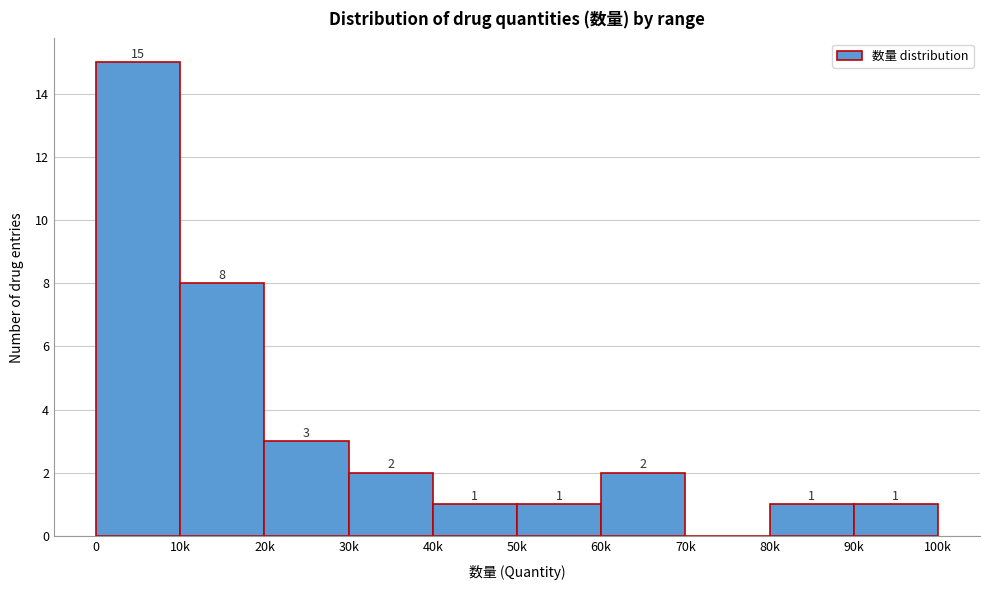

Reading left to right, extract all data points from this chart.

0=15	10k=8	20k=3	30k=2	40k=1	50k=1	60k=2	70k=0	80k=1	90k=1